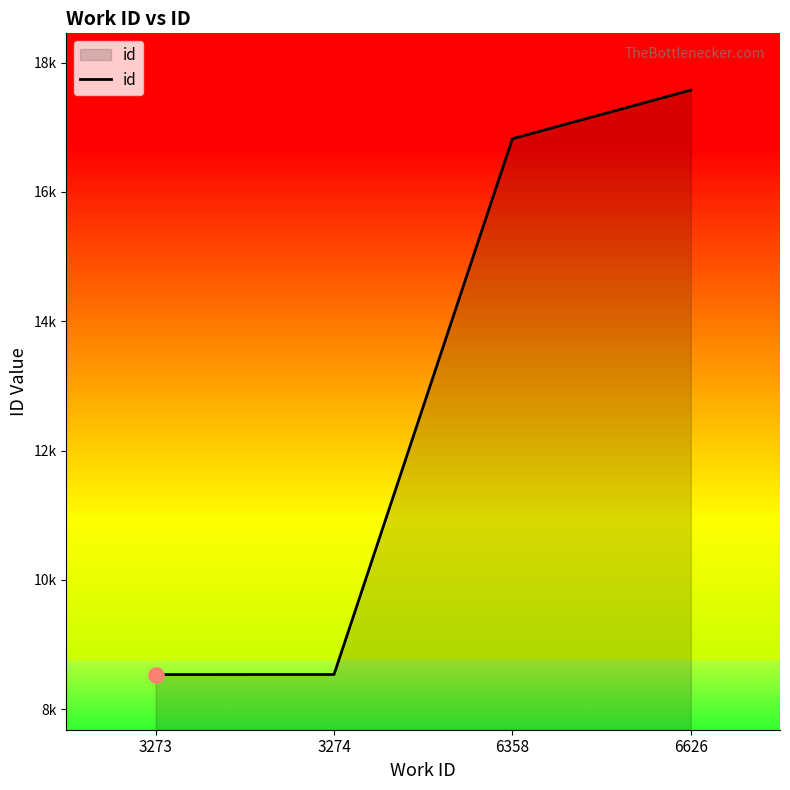

Between 3274 and 3273, which is larger?

3274